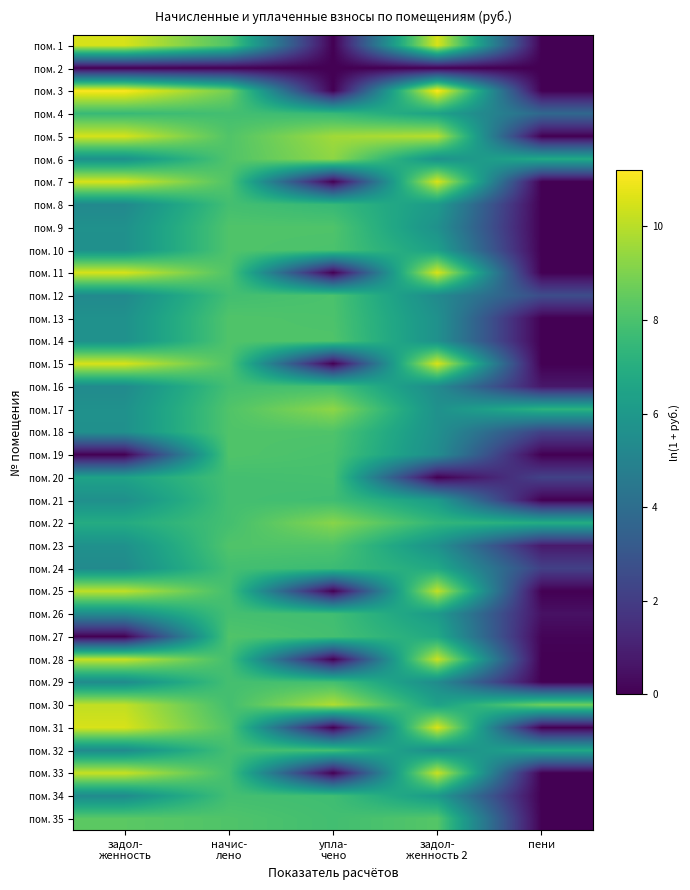

Reading left to right, extract all data points from this chart.

пом. 1: задол-
женность=10.5	начис-
лено=8.1	упла-
чено=0.0	задол-
женность 2=10.6	пени=0.0
пом. 2: задол-
женность=0.0	начис-
лено=0.0	упла-
чено=0.0	задол-
женность 2=0.0	пени=0.0
пом. 3: задол-
женность=11.1	начис-
лено=8.8	упла-
чено=0.0	задол-
женность 2=11.2	пени=0.0
пом. 4: задол-
женность=7.6	начис-
лено=7.8	упла-
чено=7.5	задол-
женность 2=6.5	пени=3.8
пом. 5: задол-
женность=10.5	начис-
лено=8.1	упла-
чено=9.6	задол-
женность 2=10.0	пени=0.0
пом. 6: задол-
женность=5.7	начис-
лено=8.1	упла-
чено=9.3	задол-
женность 2=5.7	пени=6.8
пом. 7: задол-
женность=10.5	начис-
лено=8.1	упла-
чено=0.0	задол-
женность 2=10.6	пени=0.0
пом. 8: задол-
женность=5.3	начис-
лено=7.8	упла-
чено=7.5	задол-
женность 2=6.1	пени=0.0
пом. 9: задол-
женность=5.6	начис-
лено=8.1	упла-
чено=8.1	задол-
женность 2=5.6	пени=0.0
пом. 10: задол-
женность=5.6	начис-
лено=8.1	упла-
чено=8.0	задол-
женность 2=6.3	пени=0.0
пом. 11: задол-
женность=10.5	начис-
лено=8.1	упла-
чено=0.0	задол-
женность 2=10.5	пени=0.0
пом. 12: задол-
женность=5.3	начис-
лено=7.8	упла-
чено=8.0	задол-
женность 2=5.3	пени=2.6
пом. 13: задол-
женность=5.7	начис-
лено=8.1	упла-
чено=8.0	задол-
женность 2=5.7	пени=0.0
пом. 14: задол-
женность=5.6	начис-
лено=8.1	упла-
чено=8.1	задол-
женность 2=5.6	пени=0.0
пом. 15: задол-
женность=10.5	начис-
лено=8.1	упла-
чено=0.0	задол-
женность 2=10.6	пени=0.0
пом. 16: задол-
женность=5.4	начис-
лено=7.9	упла-
чено=7.8	задол-
женность 2=5.4	пени=0.7
пом. 17: задол-
женность=5.6	начис-
лено=8.1	упла-
чено=9.3	задол-
женность 2=5.6	пени=7.2
пом. 18: задол-
женность=5.6	начис-
лено=8.1	упла-
чено=8.1	задол-
женность 2=5.6	пени=2.2
пом. 19: задол-
женность=0.0	начис-
лено=8.1	упла-
чено=8.0	задол-
женность 2=5.5	пени=0.0
пом. 20: задол-
женность=6.5	начис-
лено=7.8	упла-
чено=7.9	задол-
женность 2=0.0	пени=2.2
пом. 21: задол-
женность=5.6	начис-
лено=7.9	упла-
чено=7.7	задол-
женность 2=6.1	пени=0.0
пом. 22: задол-
женность=6.9	начис-
лено=7.9	упла-
чено=9.2	задол-
женность 2=7.4	пени=7.0
пом. 23: задол-
женность=5.7	начис-
лено=8.1	упла-
чено=8.1	задол-
женность 2=5.7	пени=0.8
пом. 24: задол-
женность=5.4	начис-
лено=7.8	упла-
чено=7.6	задол-
женность 2=6.7	пени=2.1
пом. 25: задол-
женность=10.1	начис-
лено=7.9	упла-
чено=0.0	задол-
женность 2=10.2	пени=0.0
пом. 26: задол-
женность=5.4	начис-
лено=7.9	упла-
чено=7.8	задол-
женность 2=6.1	пени=0.5
пом. 27: задол-
женность=0.0	начис-
лено=8.1	упла-
чено=7.9	задол-
женность 2=6.8	пени=0.1
пом. 28: задол-
женность=10.2	начис-
лено=7.8	упла-
чено=0.0	задол-
женность 2=10.3	пени=0.0
пом. 29: задол-
женность=5.4	начис-
лено=7.9	упла-
чено=7.9	задол-
женность 2=5.4	пени=0.0
пом. 30: задол-
женность=10.1	начис-
лено=7.8	упла-
чено=9.9	задол-
женность 2=6.4	пени=8.7
пом. 31: задол-
женность=10.5	начис-
лено=8.1	упла-
чено=0.0	задол-
женность 2=10.6	пени=0.0
пом. 32: задол-
женность=5.4	начис-
лено=7.9	упла-
чено=7.8	задол-
женность 2=5.4	пени=6.7
пом. 33: задол-
женность=10.2	начис-
лено=7.8	упла-
чено=0.0	задол-
женность 2=10.3	пени=0.0
пом. 34: задол-
женность=5.4	начис-
лено=7.8	упла-
чено=7.7	задол-
женность 2=6.1	пени=0.0
пом. 35: задол-
женность=8.4	начис-
лено=8.1	упла-
чено=7.8	задол-
женность 2=8.2	пени=0.0